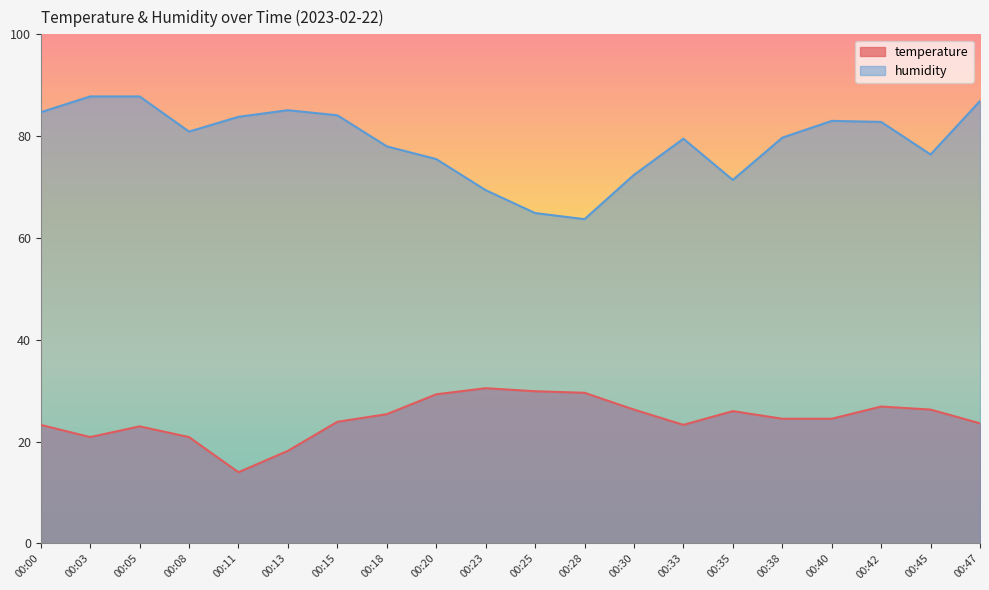

List the series in order of their overall mean, highest first.

humidity, temperature